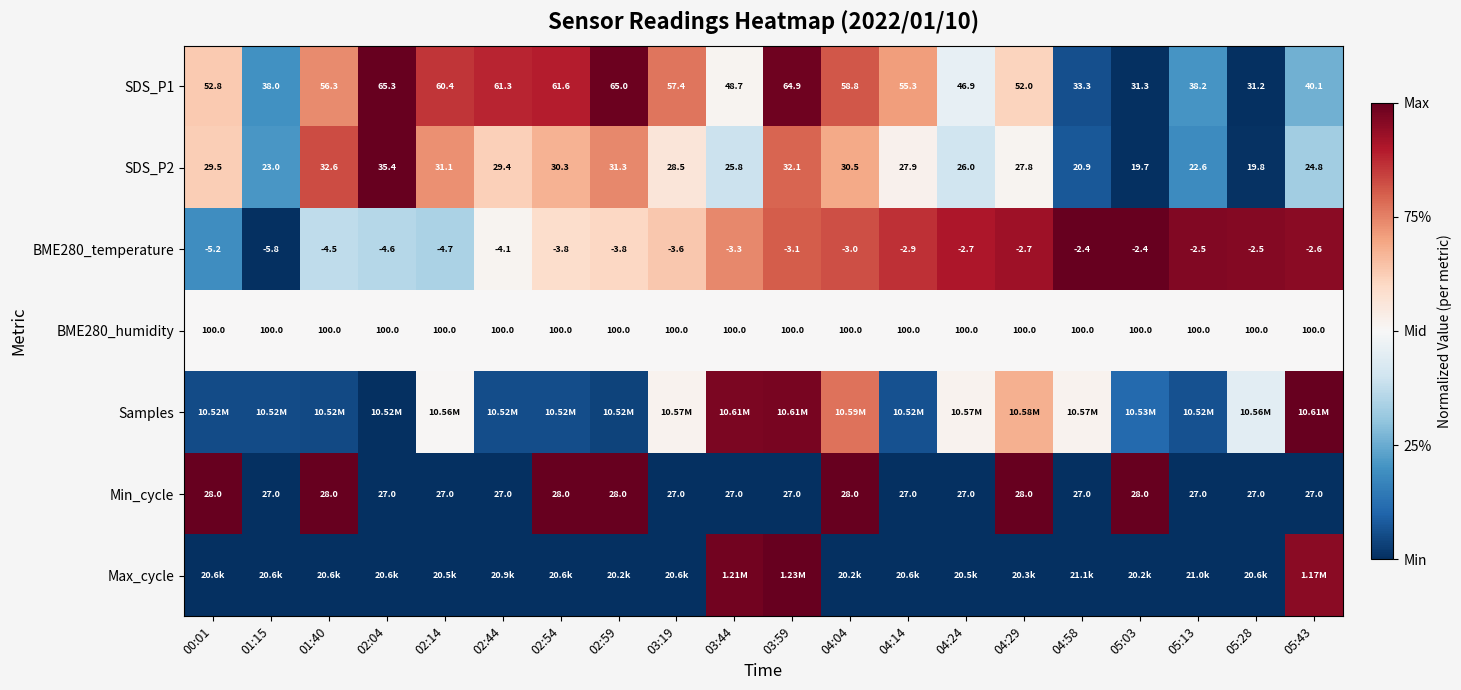

At which category is the sum across all series the highest?

03:59